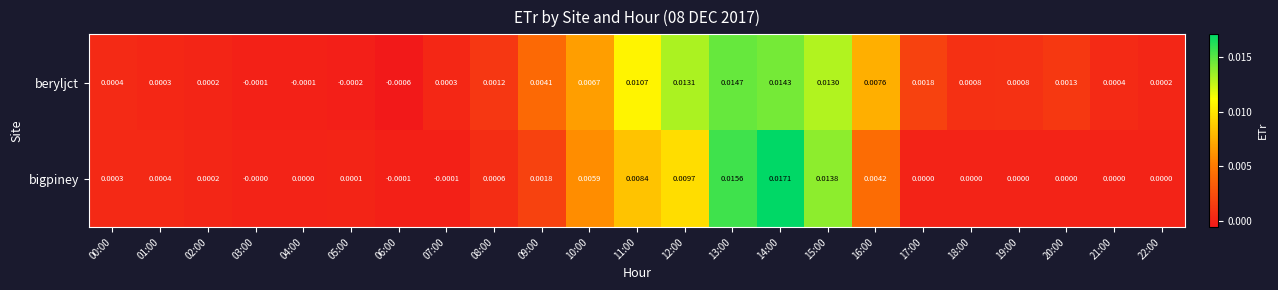

At 00:00, list the series in order from largest to smallest.

beryljct, bigpiney